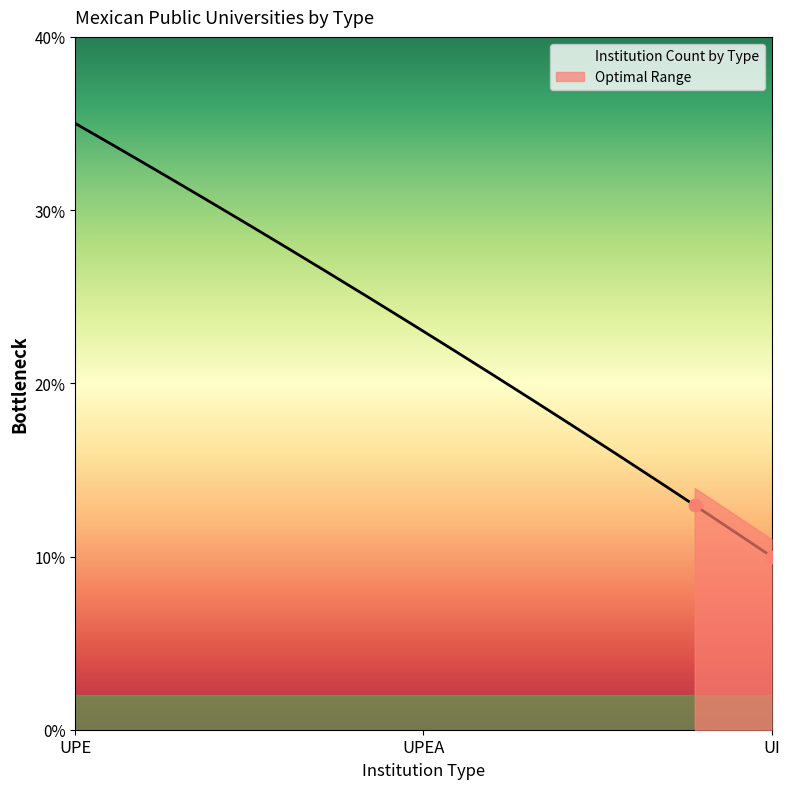

What is the change in value from UPE to UPEA?

-12